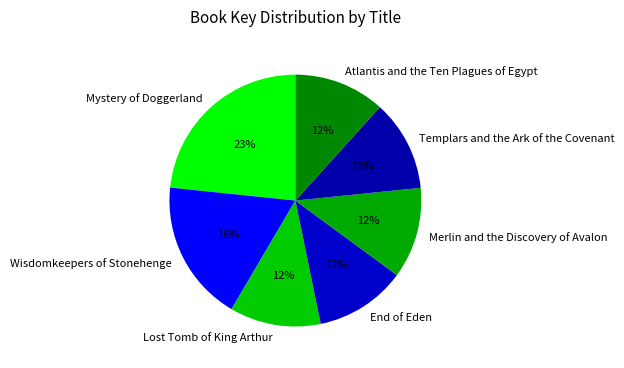

How many slices are in this pie chart?

7